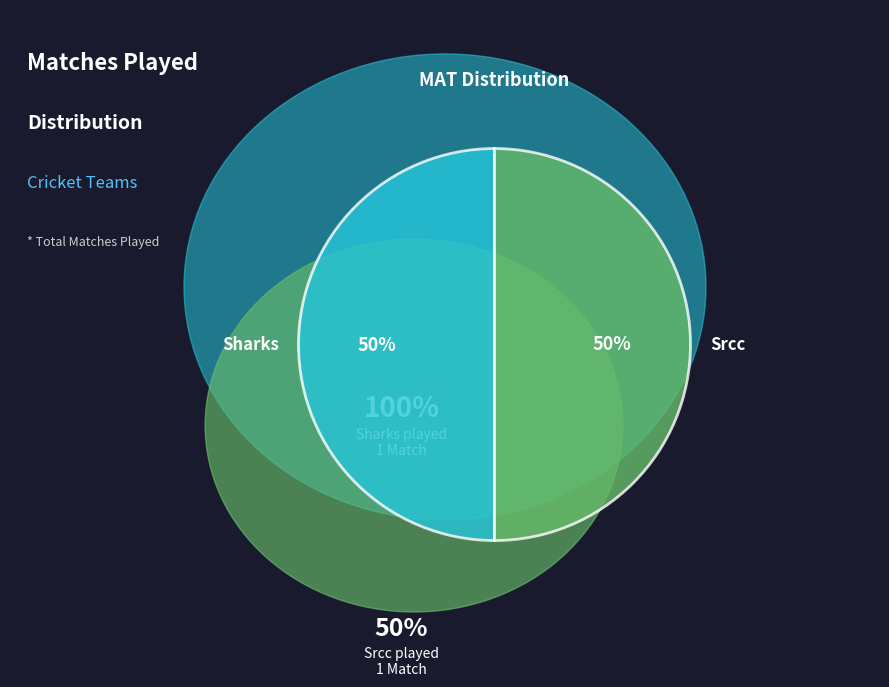

Is it true that Srcc is 50% of the pie?

True